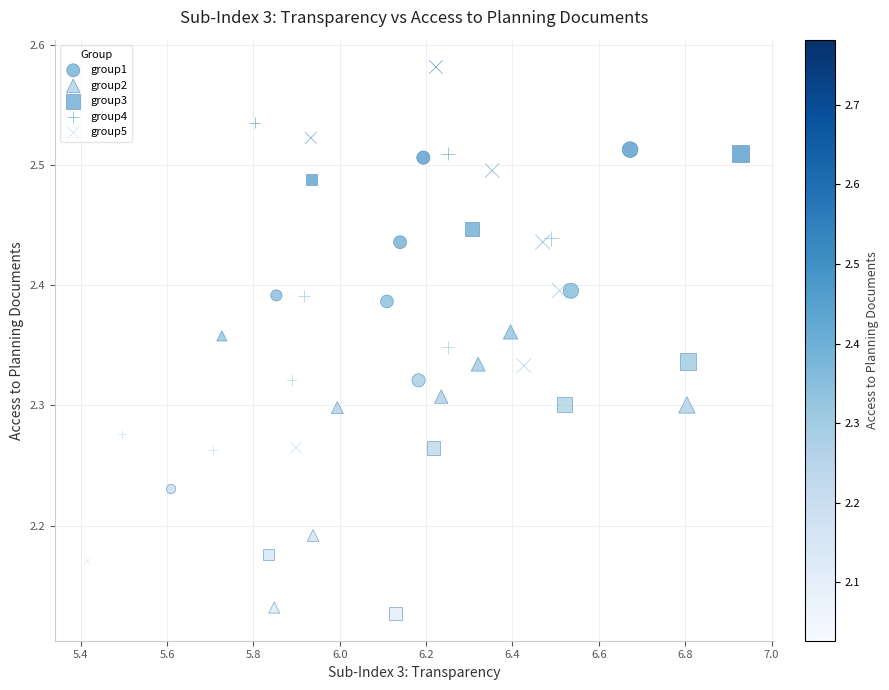

Which series has the largest Y range (max minus min)?

group5